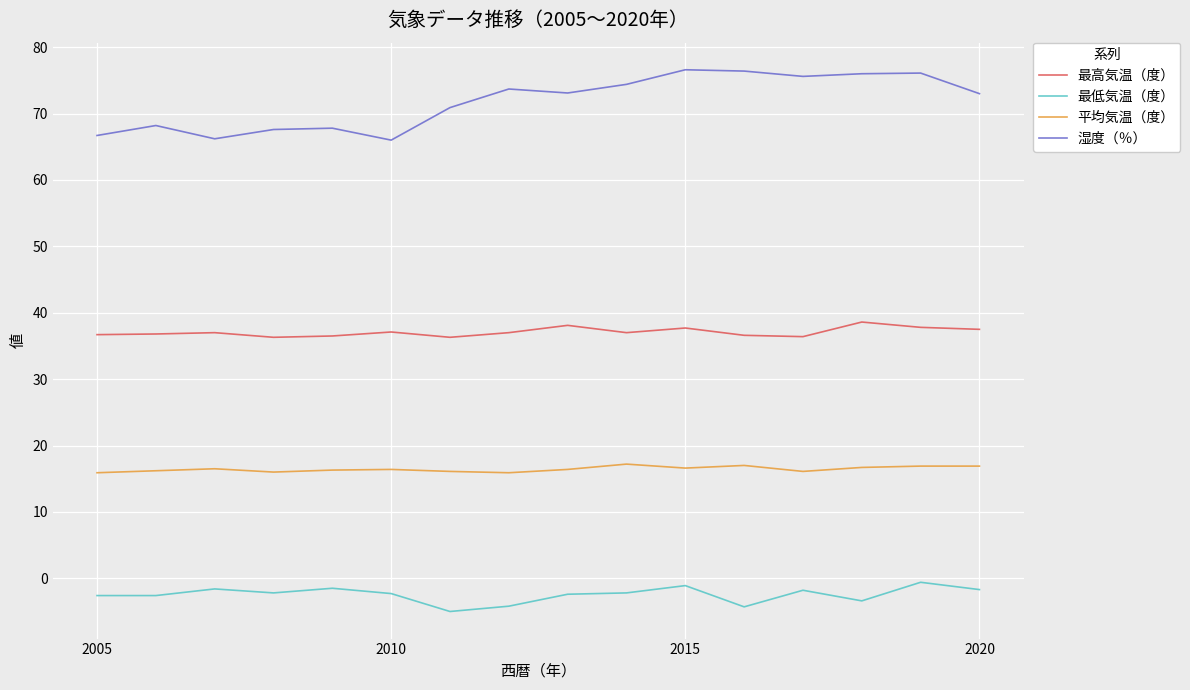

What is the minimum value for 最低気温（度）?

-5.0